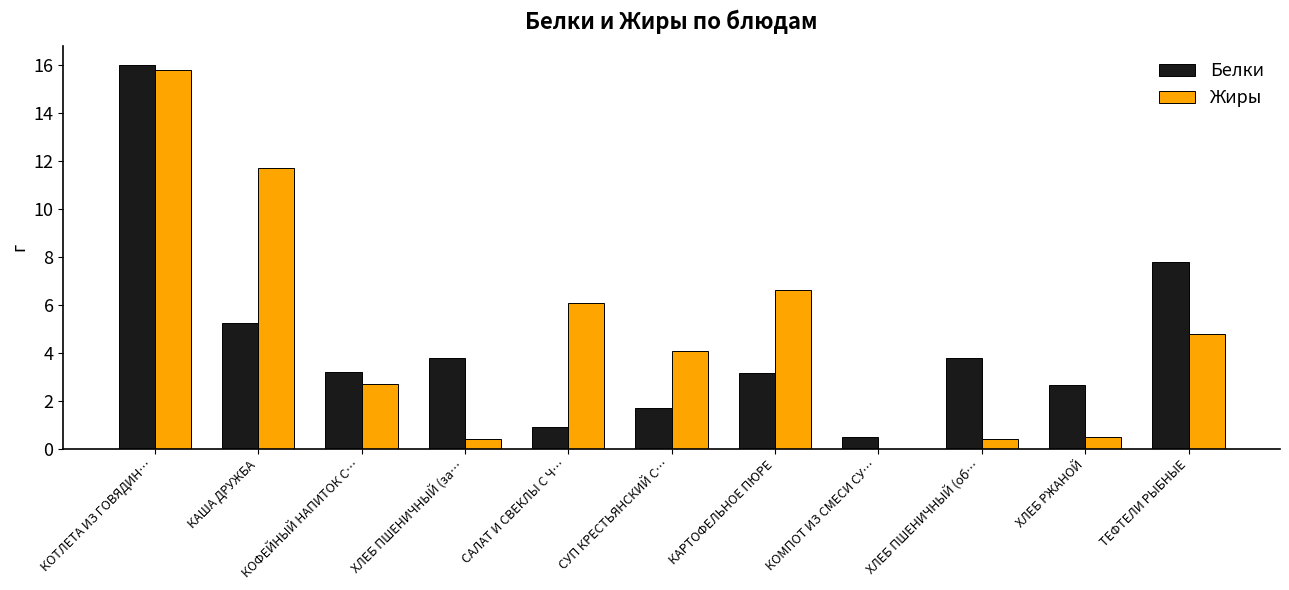

What is the sum of the Жиры values at ХЛЕБ ПШЕНИЧНЫЙ (за… and ХЛЕБ РЖАНОЙ?

0.9